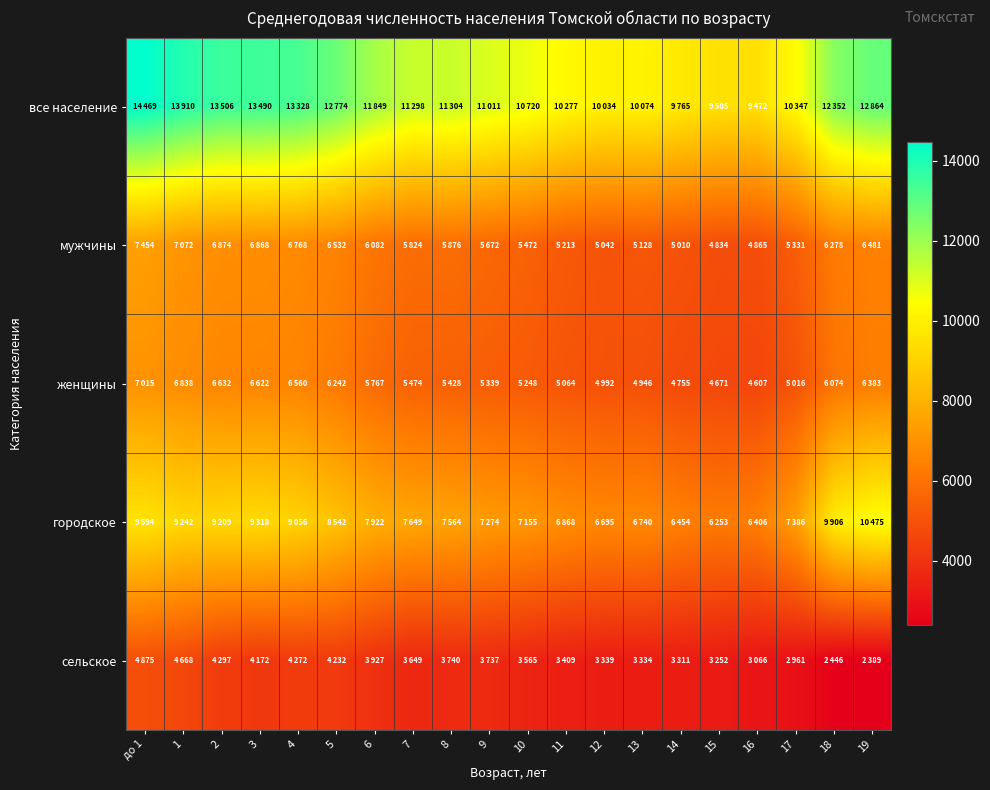

Which label corresponds to the largest value in the chart?

до 1